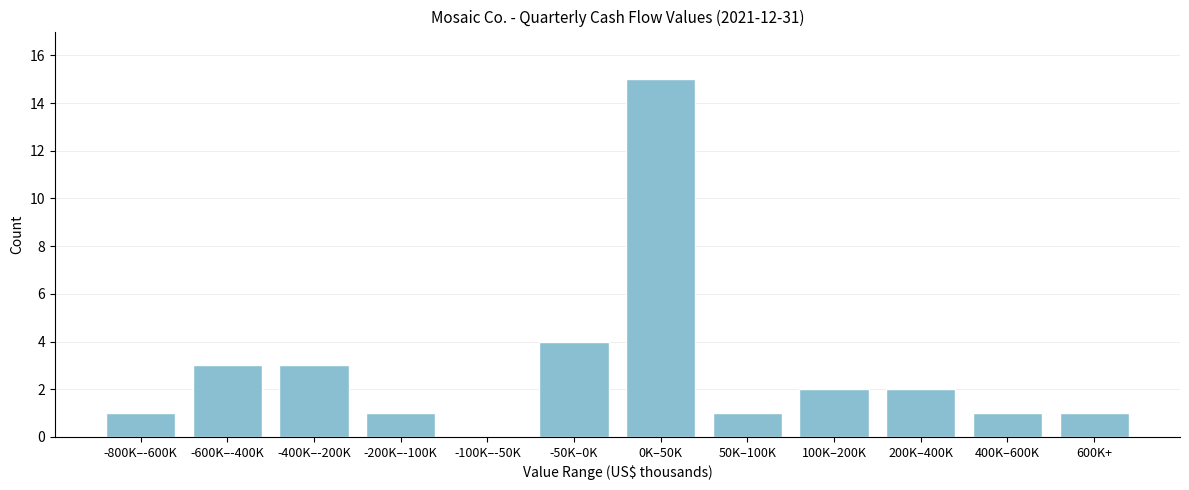

Reading right to left, extract all data points from this chart.

600K+=1	400K–600K=1	200K–400K=2	100K–200K=2	50K–100K=1	0K–50K=15	-50K–0K=4	-100K–-50K=0	-200K–-100K=1	-400K–-200K=3	-600K–-400K=3	-800K–-600K=1